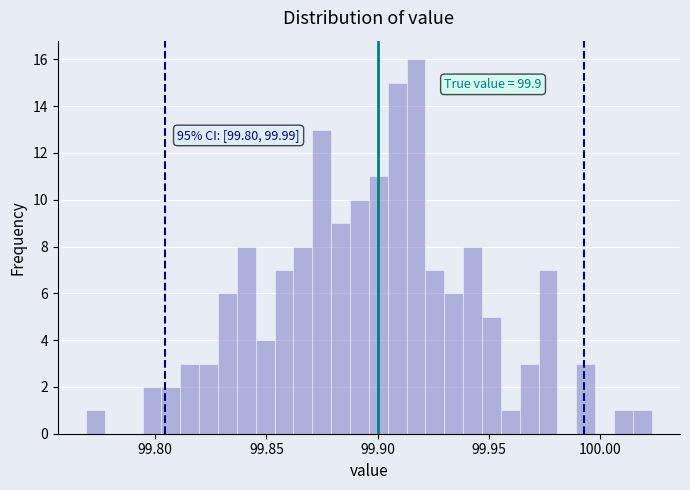

Read against the x-axis, roughly where is the centre of the tallest bar?

99.915